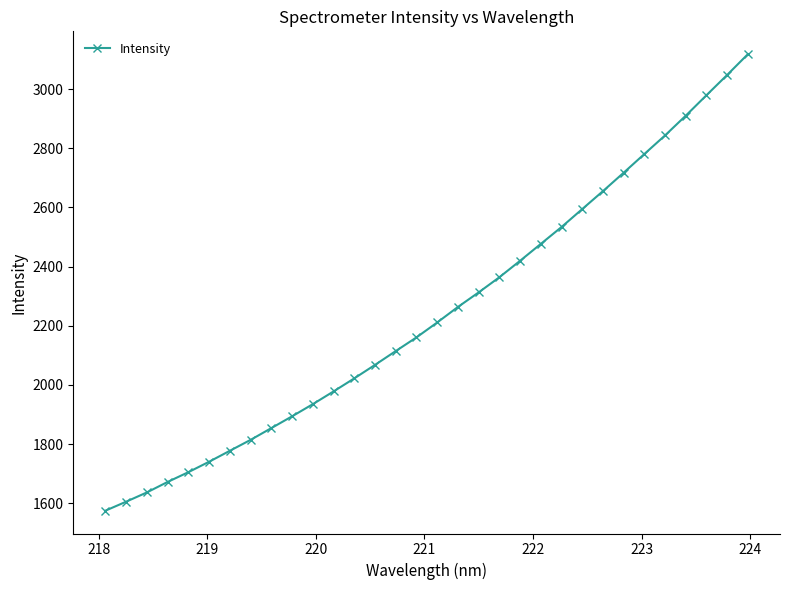

What is the difference between the maximum and minimum values?

1542.9